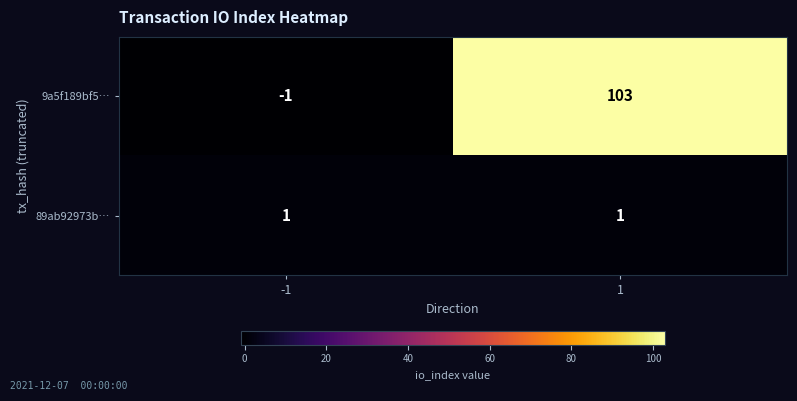

Reading left to right, what are all the values shown in this chart?

9a5f189bf5…: -1	103
89ab92973b…: 1	1